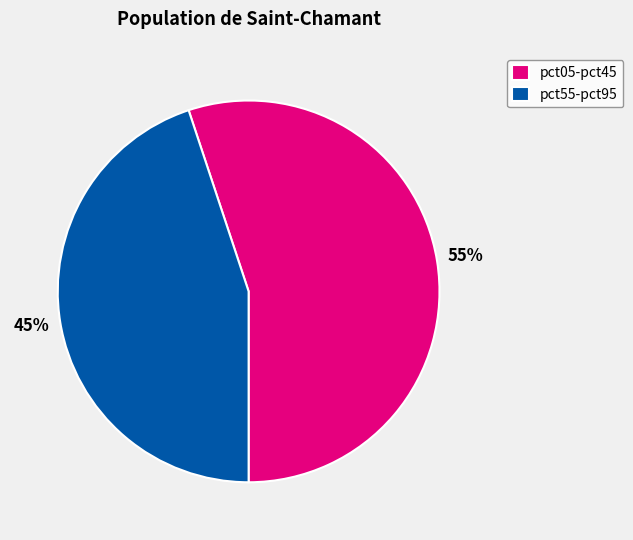

To the nearest percent, what portion does pct55-pct95 represent?

45%